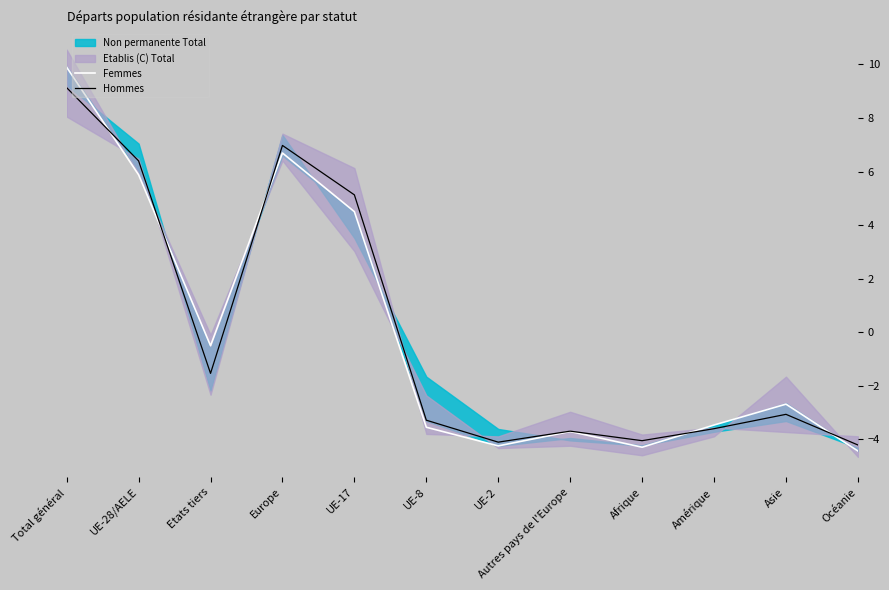

Is the value of Hommes at Europe greater than the value of Femmes at Total général?

No